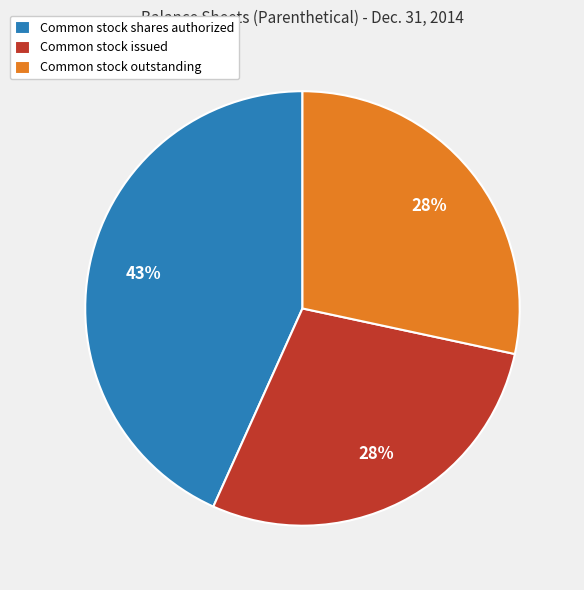

Which slice is the largest?

Common stock shares authorized